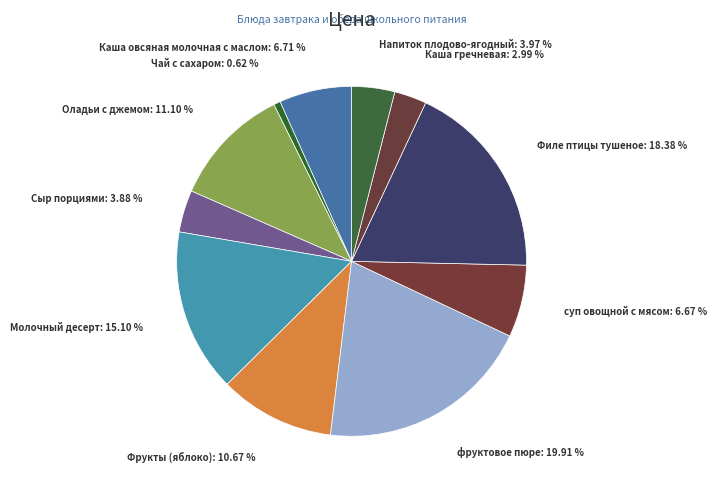

Which slice is the largest?

фруктовое пюре